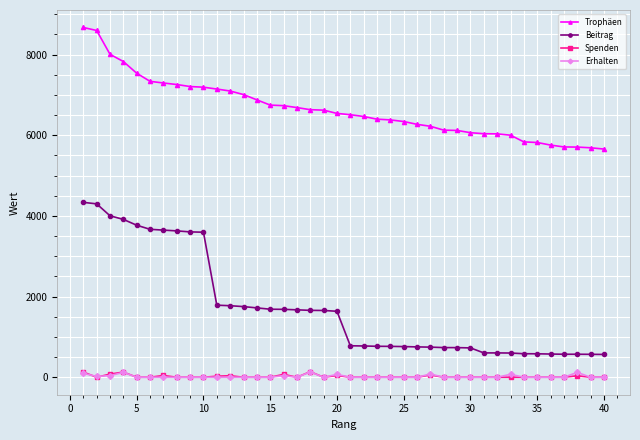

What is the difference between the maximum and minimum values in the Spenden series?

138